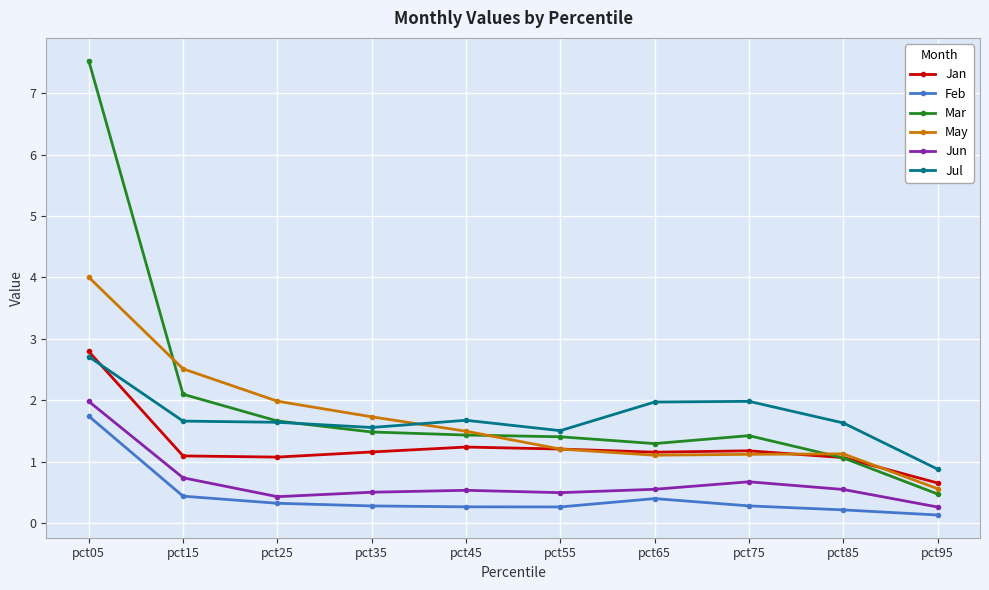

At which category is the sum across all series the highest?

pct05